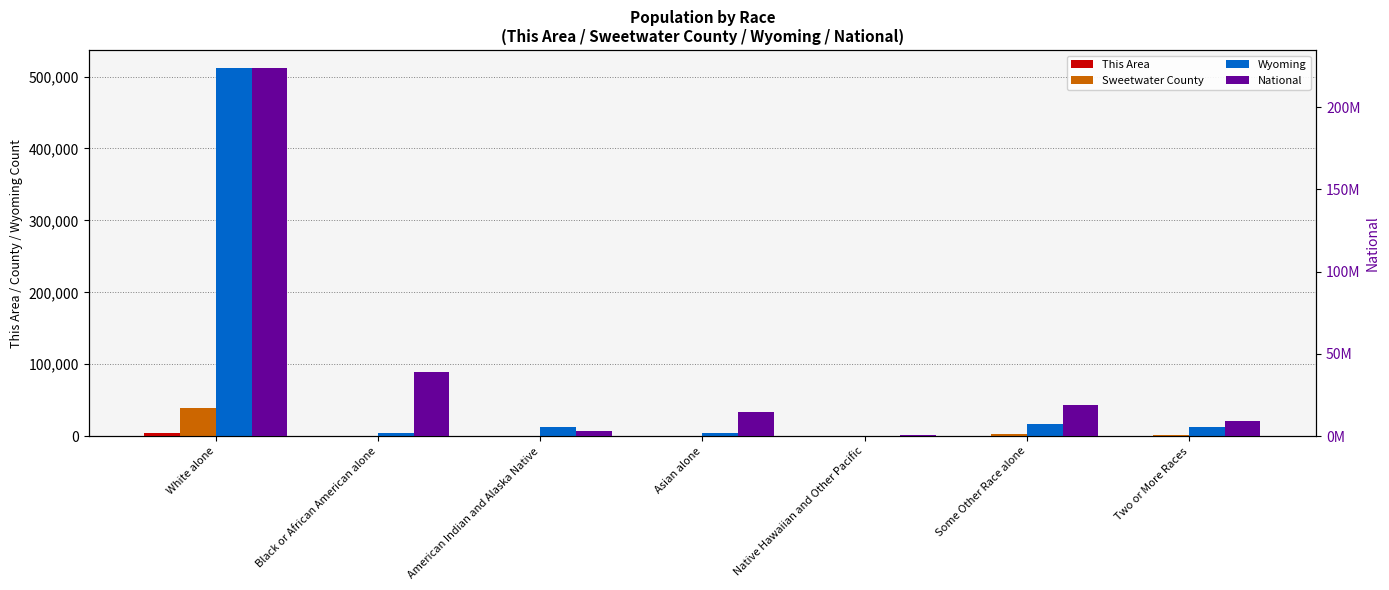

At which category is the sum across all series the highest?

White alone